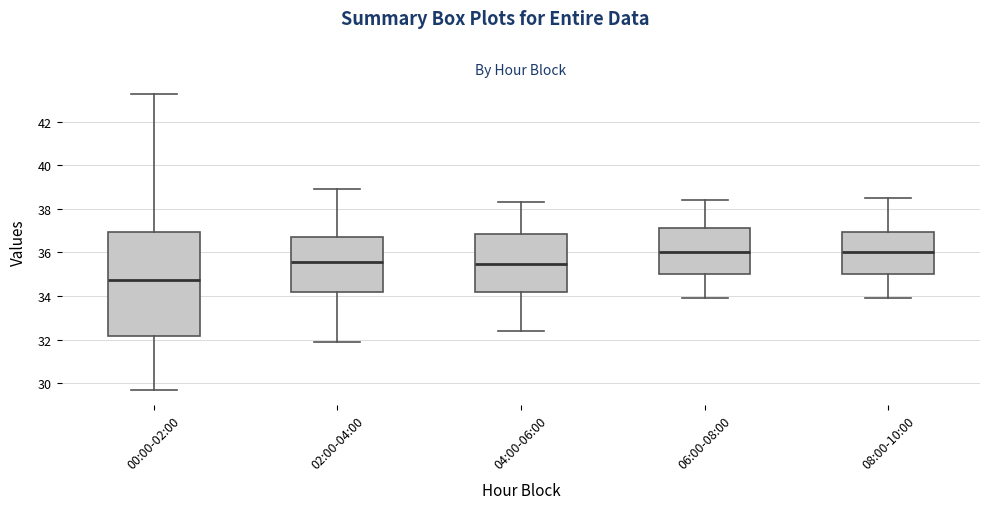

Where does the median line of the box for 06:00-08:00 sit on the y-axis? The values are not printed on the chart, so give them approximately, as read against the axis.

36.0